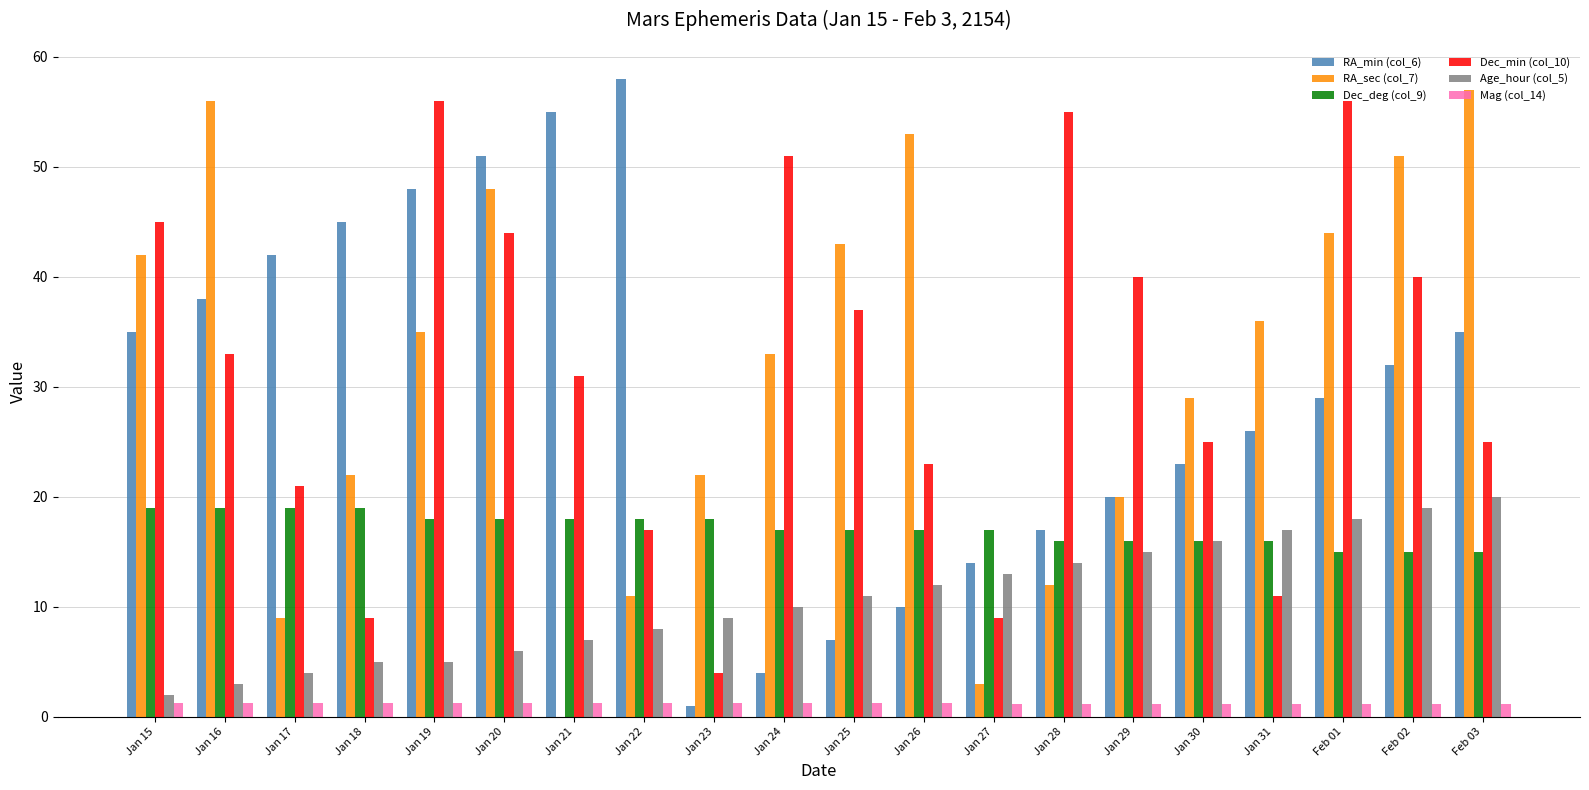

The Dec_min (col_10) series shows 19.1 at Jan 24. True or false?

False